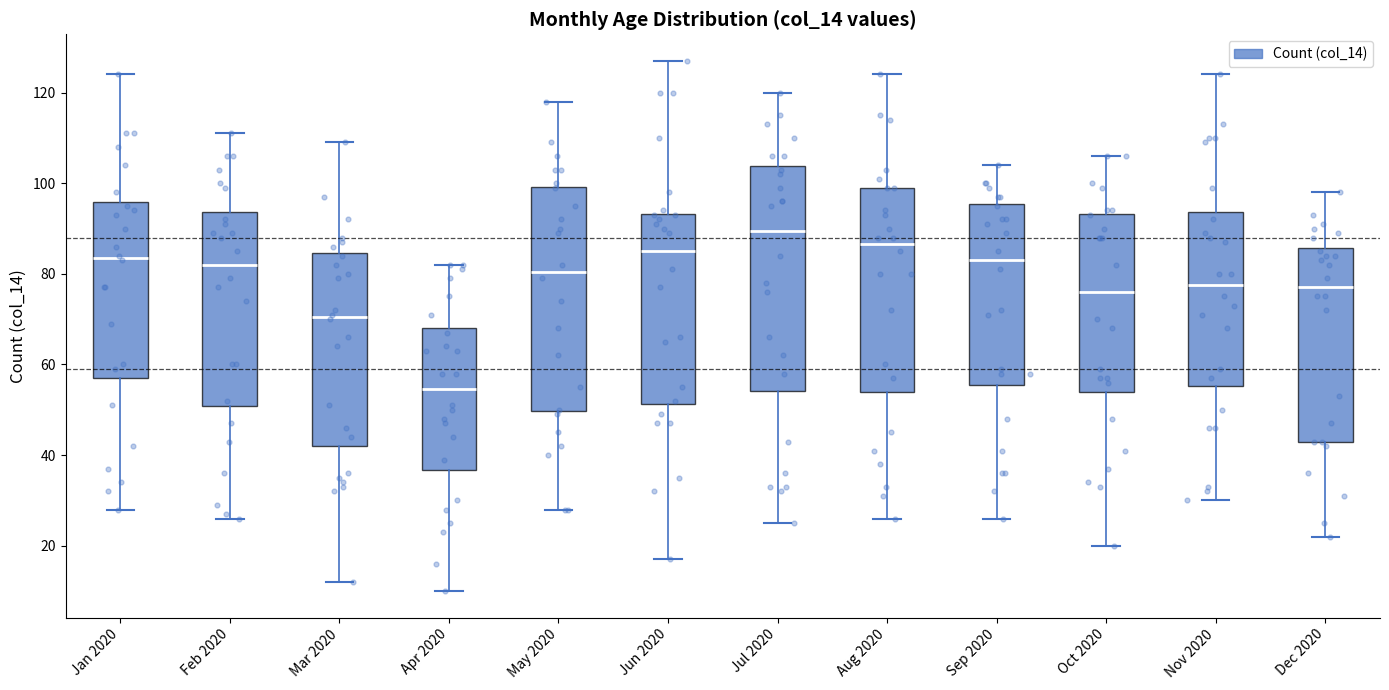

Reading left to right, read every box against the y-axis: the position of its median line, the range the box covers, and the ends of its whiskers. The values are not printed on the chart, so give them approximately, as read against the axis.

Jan 2020: median 84, box 58 to 96, whiskers 28 to 124
Feb 2020: median 82, box 50 to 94, whiskers 26 to 112
Mar 2020: median 70, box 42 to 84, whiskers 12 to 110
Apr 2020: median 54, box 36 to 68, whiskers 10 to 82
May 2020: median 80, box 50 to 100, whiskers 28 to 118
Jun 2020: median 86, box 52 to 94, whiskers 18 to 128
Jul 2020: median 90, box 54 to 104, whiskers 26 to 120
Aug 2020: median 86, box 54 to 100, whiskers 26 to 124
Sep 2020: median 84, box 56 to 96, whiskers 26 to 104
Oct 2020: median 76, box 54 to 94, whiskers 20 to 106
Nov 2020: median 78, box 56 to 94, whiskers 30 to 124
Dec 2020: median 78, box 44 to 86, whiskers 22 to 98